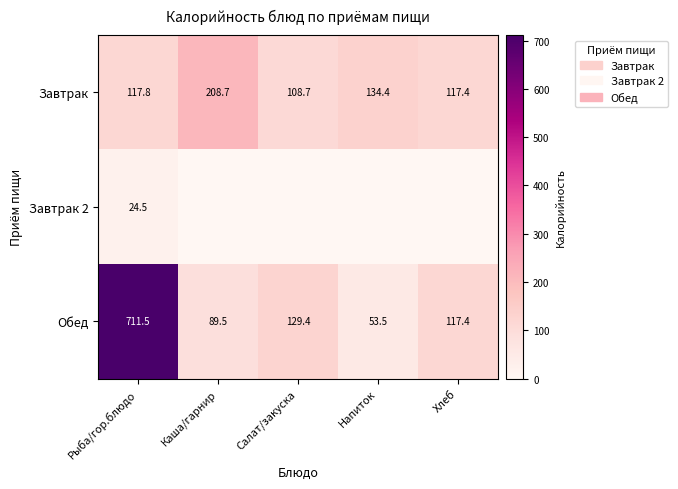

Rank the categories by Завтрак value from lowest to highest.

Салат/закуска, Хлеб, Рыба/гор.блюдо, Напиток, Каша/гарнир